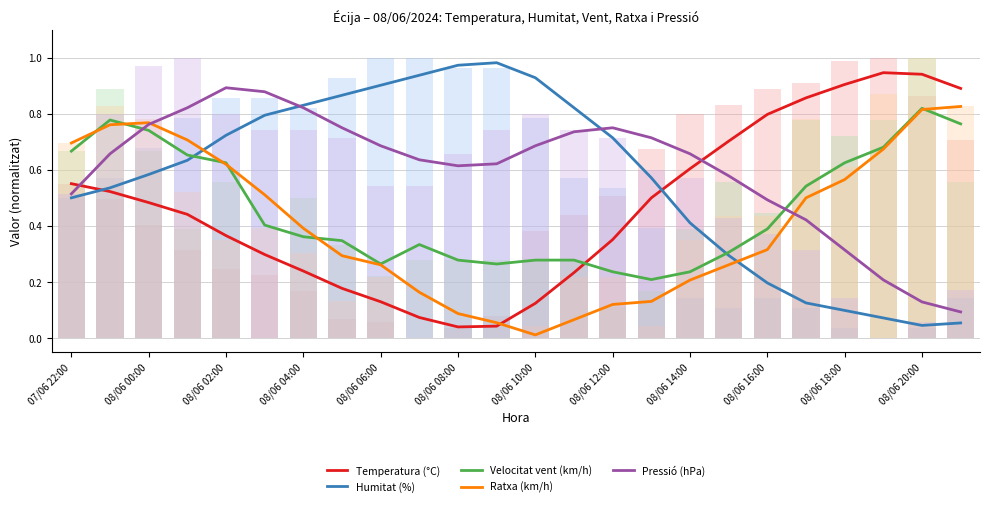

At how many categories does at least one series exceed 0?

24